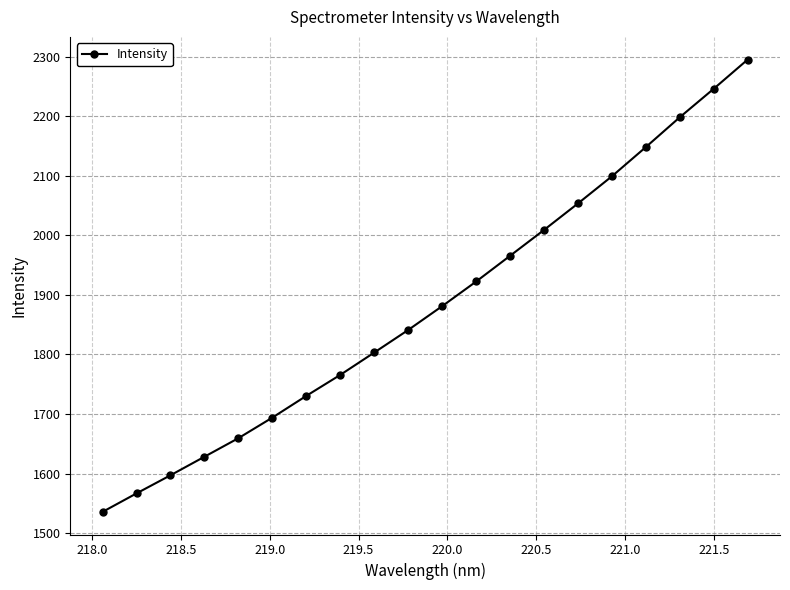

What is the value of the 7th point from the left?

1730.4